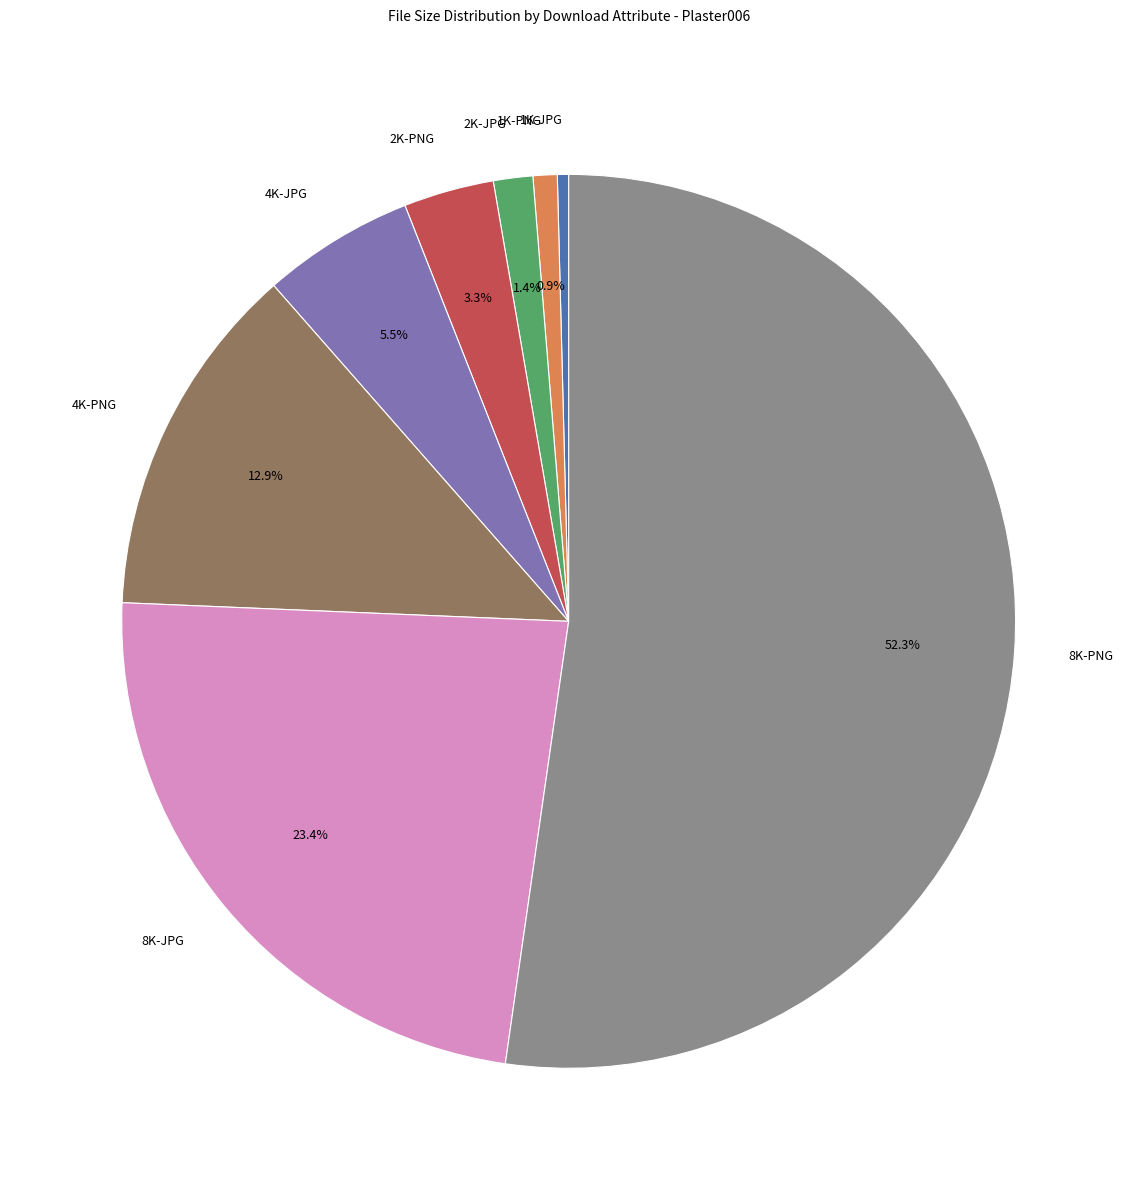

Does 8K-PNG represent more than half of the total?

Yes